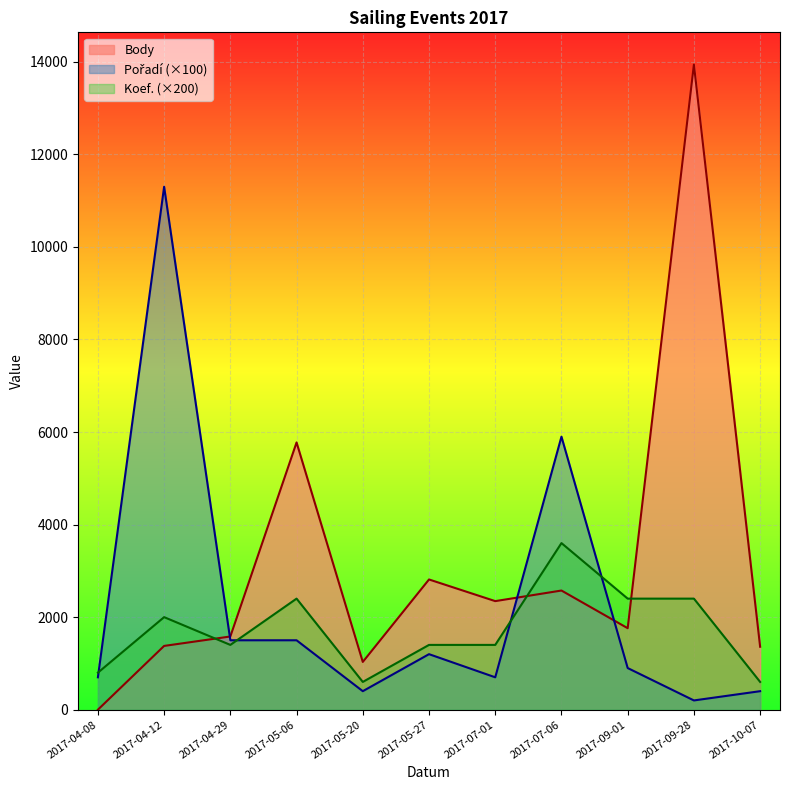

Reading left to right, what are all the values shown in this chart?

Body: 0	1378	1582	5775	1032	2814	2346	2575	1761	13940	1360
Pořadí (×100): 700	11300	1500	1500	400	1200	700	5900	900	200	400
Koef. (×200): 800	2000	1400	2400	600	1400	1400	3600	2400	2400	600